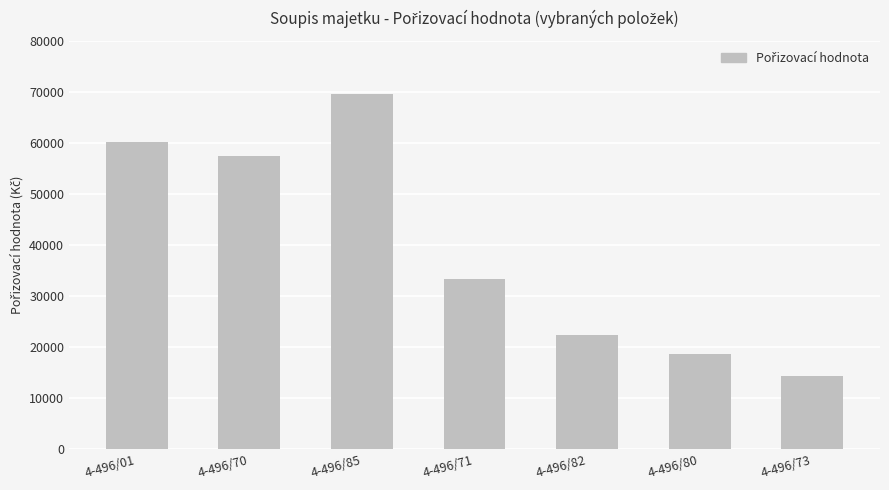

Between 4-496/71 and 4-496/80, which is larger?

4-496/71